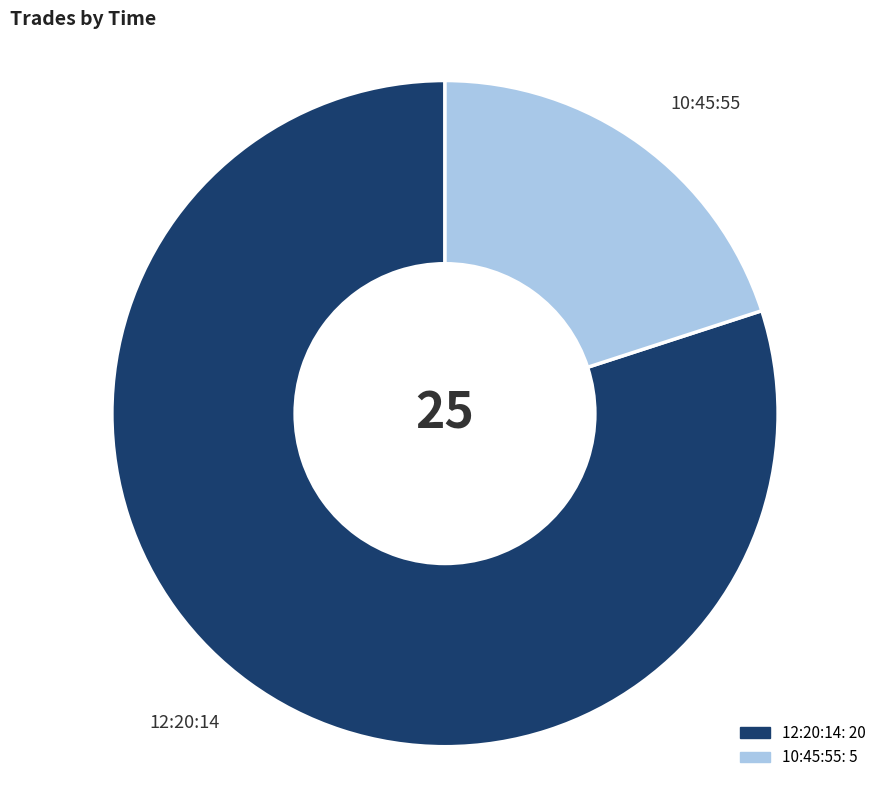

Is it true that 10:45:55 is 13% of the pie?

False